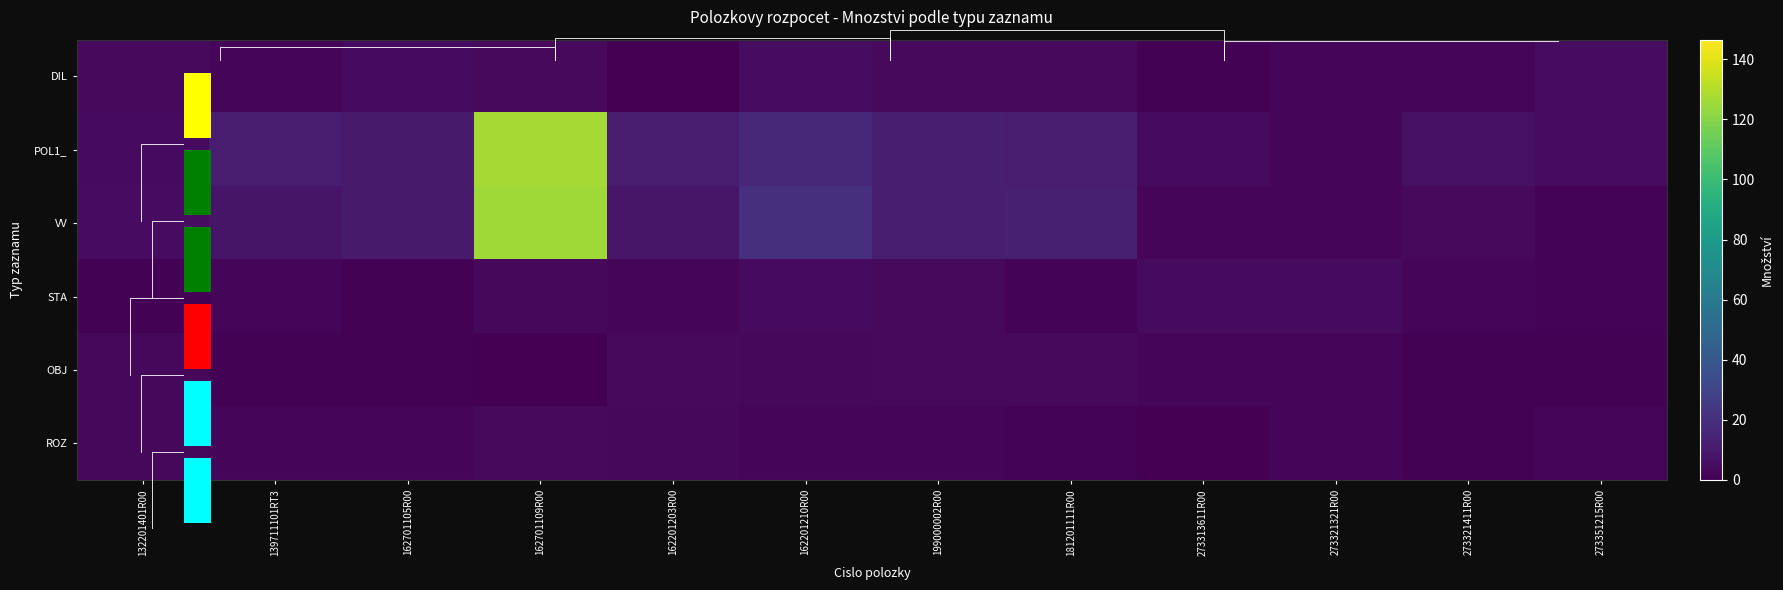

At which category is the sum across all series the highest?

162701109R00